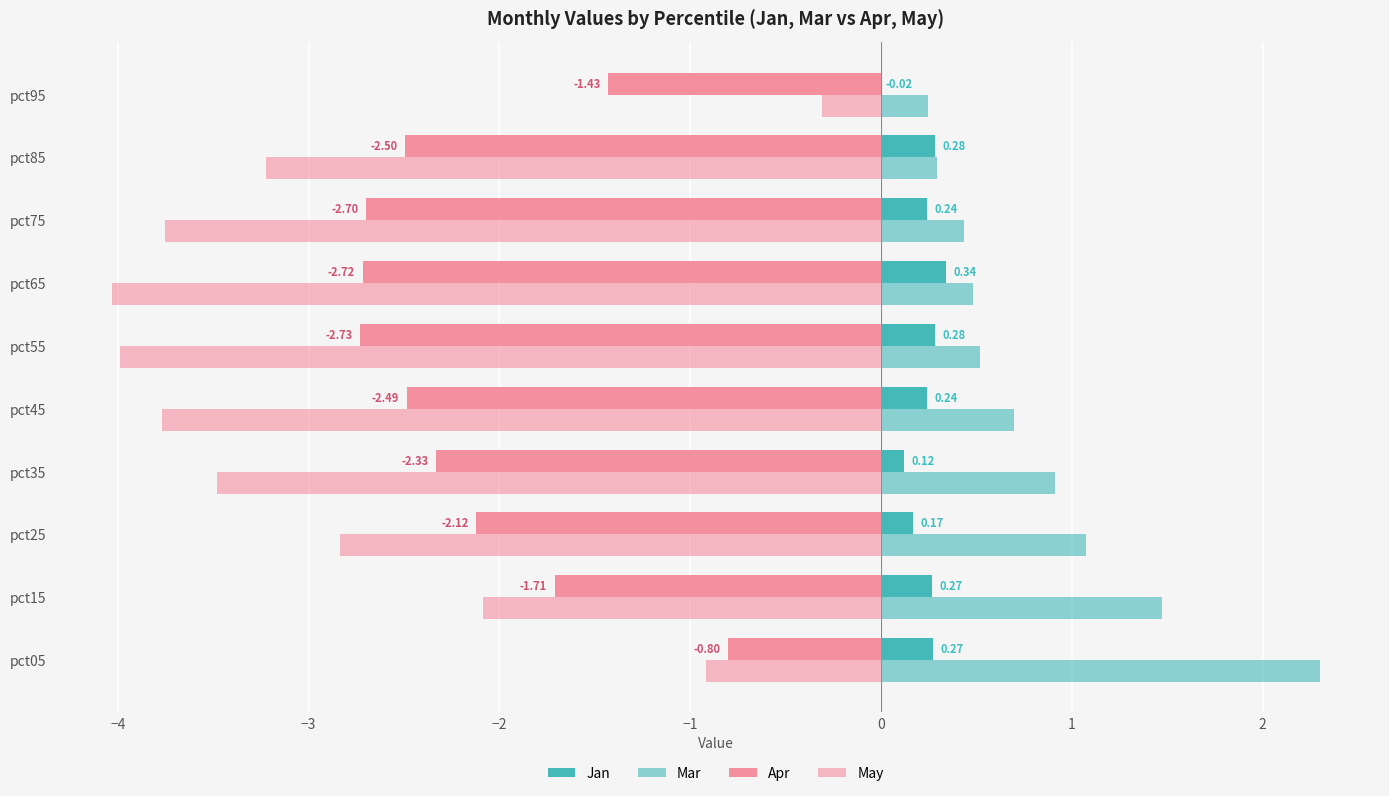

Which series has the largest range (max minus min)?

May